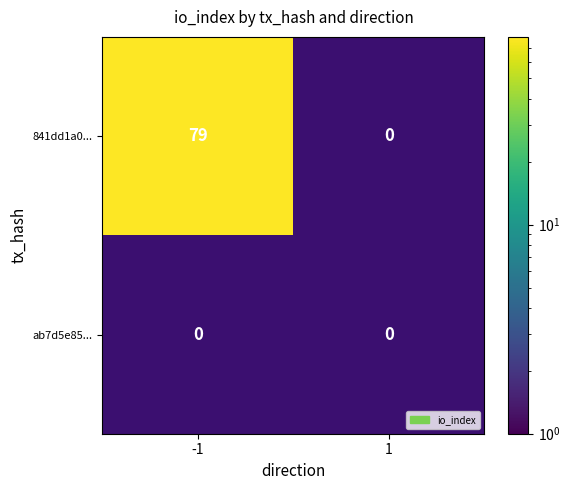

How many distinct data groups are displayed?

2